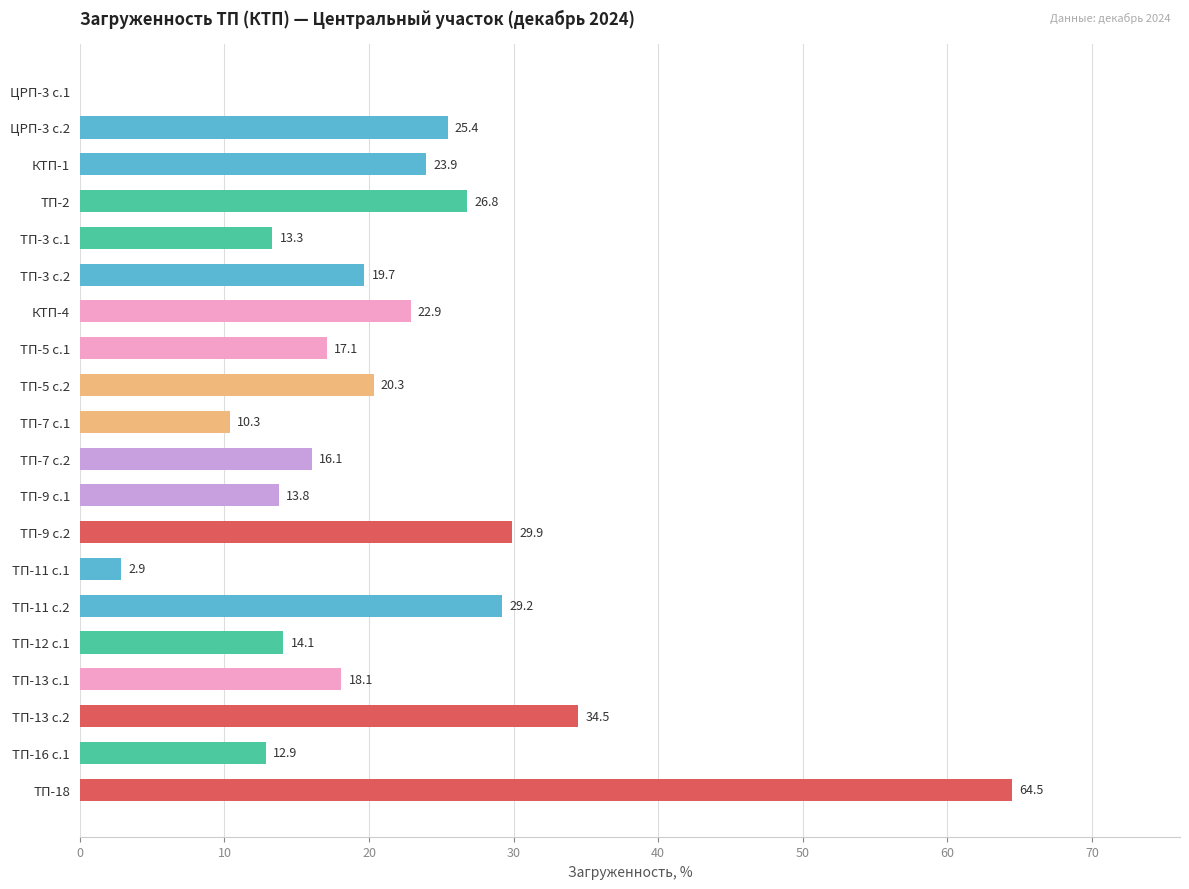

Approximately how many times larger is the value at ТП-3 с.2 compared to ТП-9 с.1?

1.4